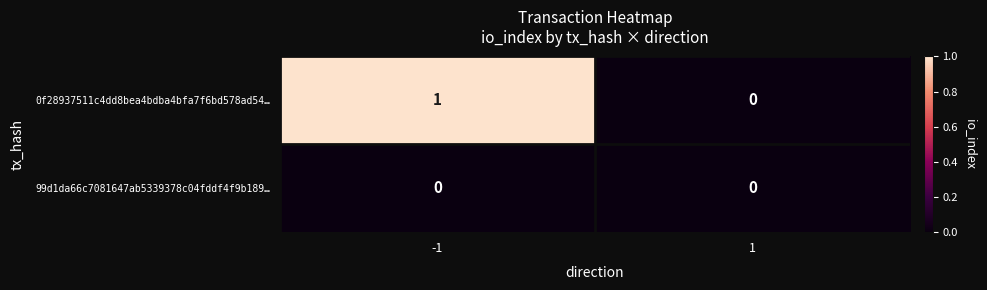

At which category is the sum across all series the highest?

-1